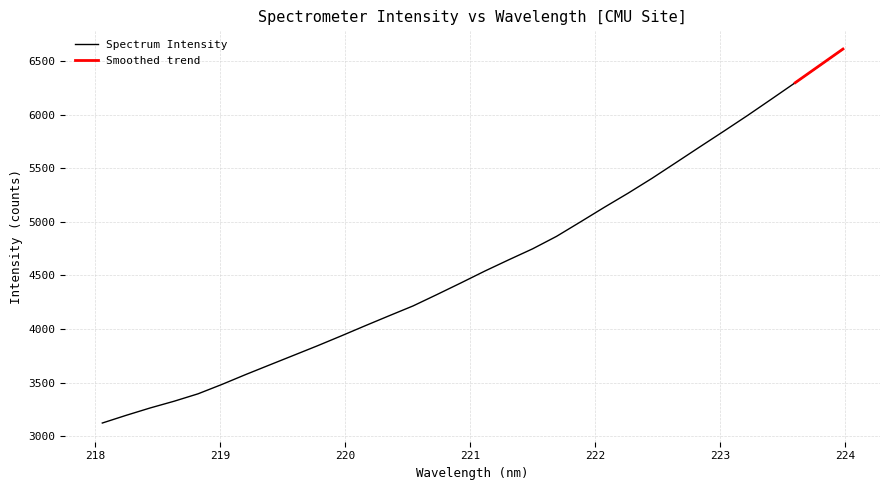

What is the label of the 17th point from the left?

221.1174